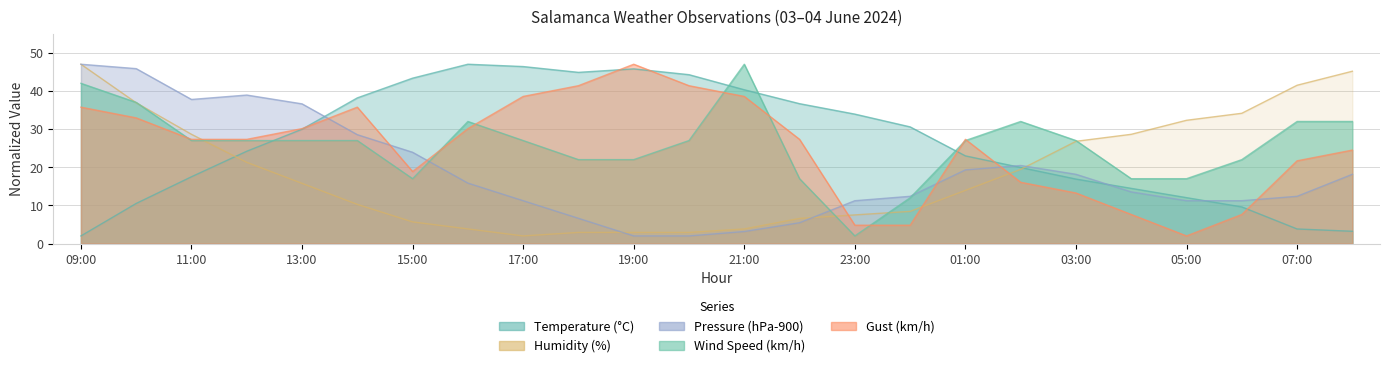

Is it true that Gust (km/h) equals 30.1 at 16:00?

True